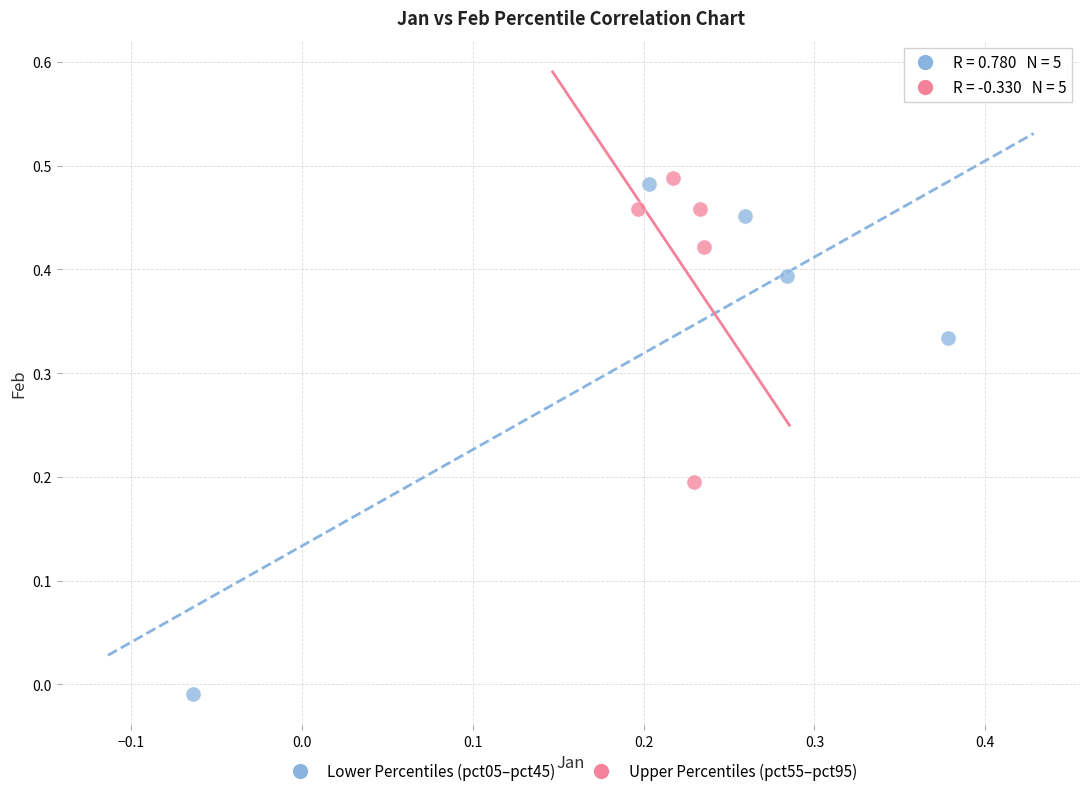

Which series has the widest spread of Y values?

Lower Percentiles (pct05–pct45)